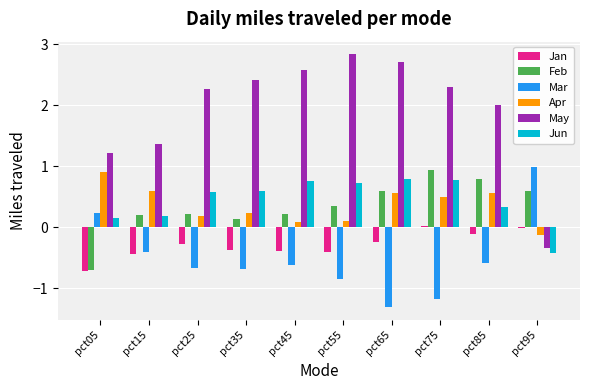

Is the value of Apr at pct45 greater than the value of Jun at pct55?

No